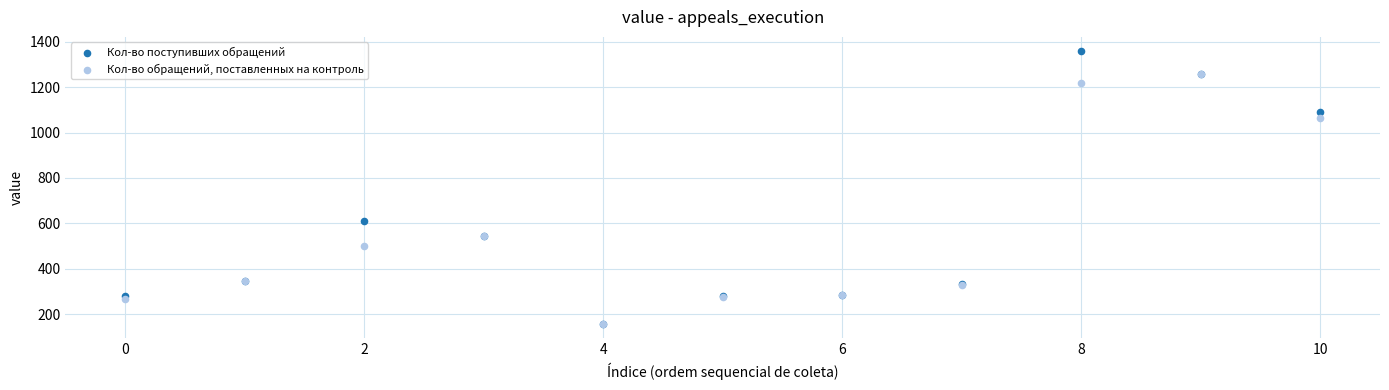

Which series has the largest Y range (max minus min)?

Кол-во поступивших обращений